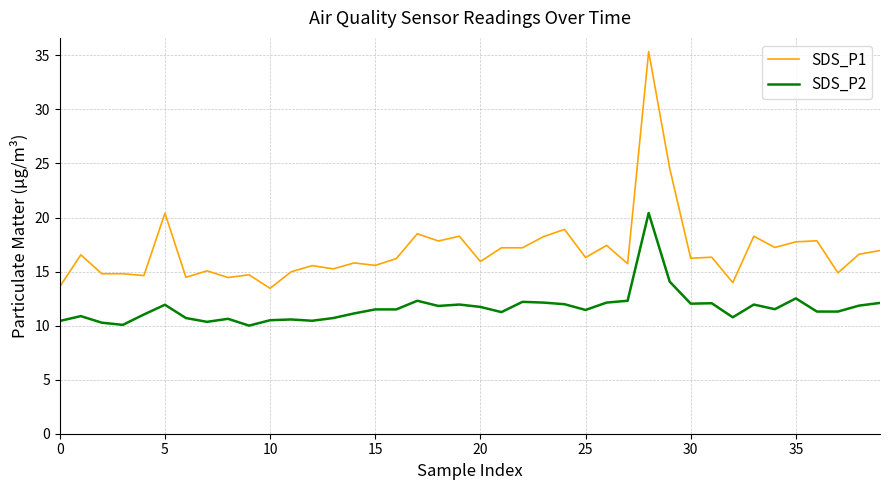

How many lines are shown in the chart?

2